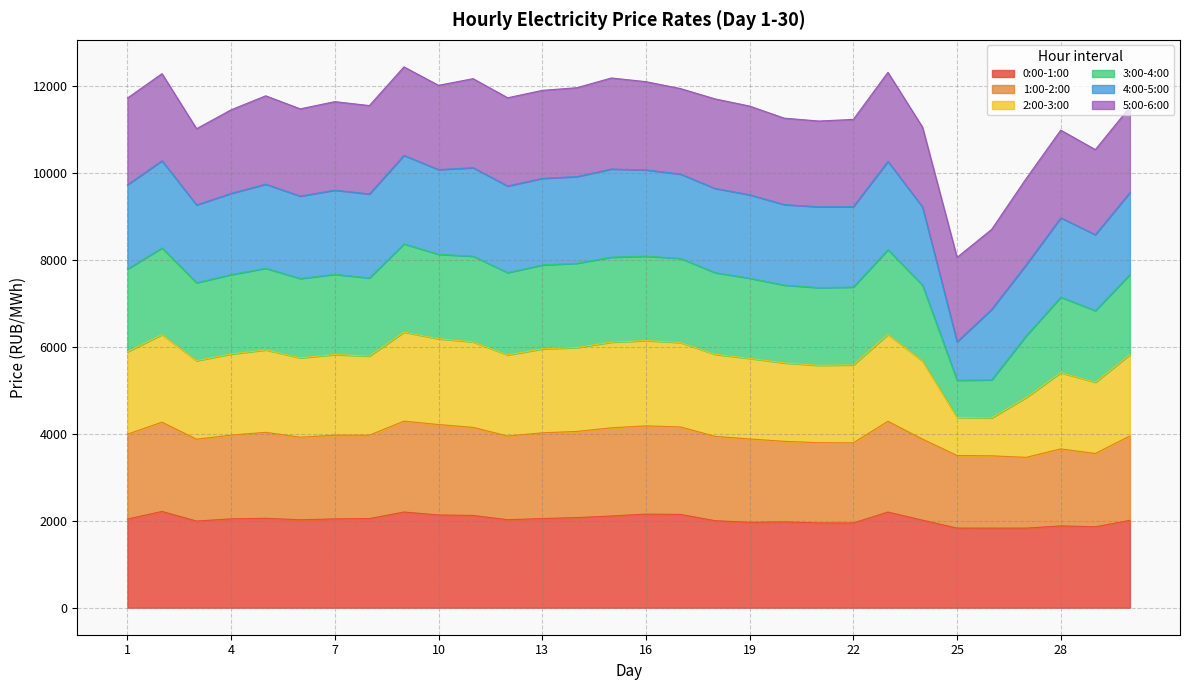

What is the lowest value of the 0:00-1:00 series?

1829.2